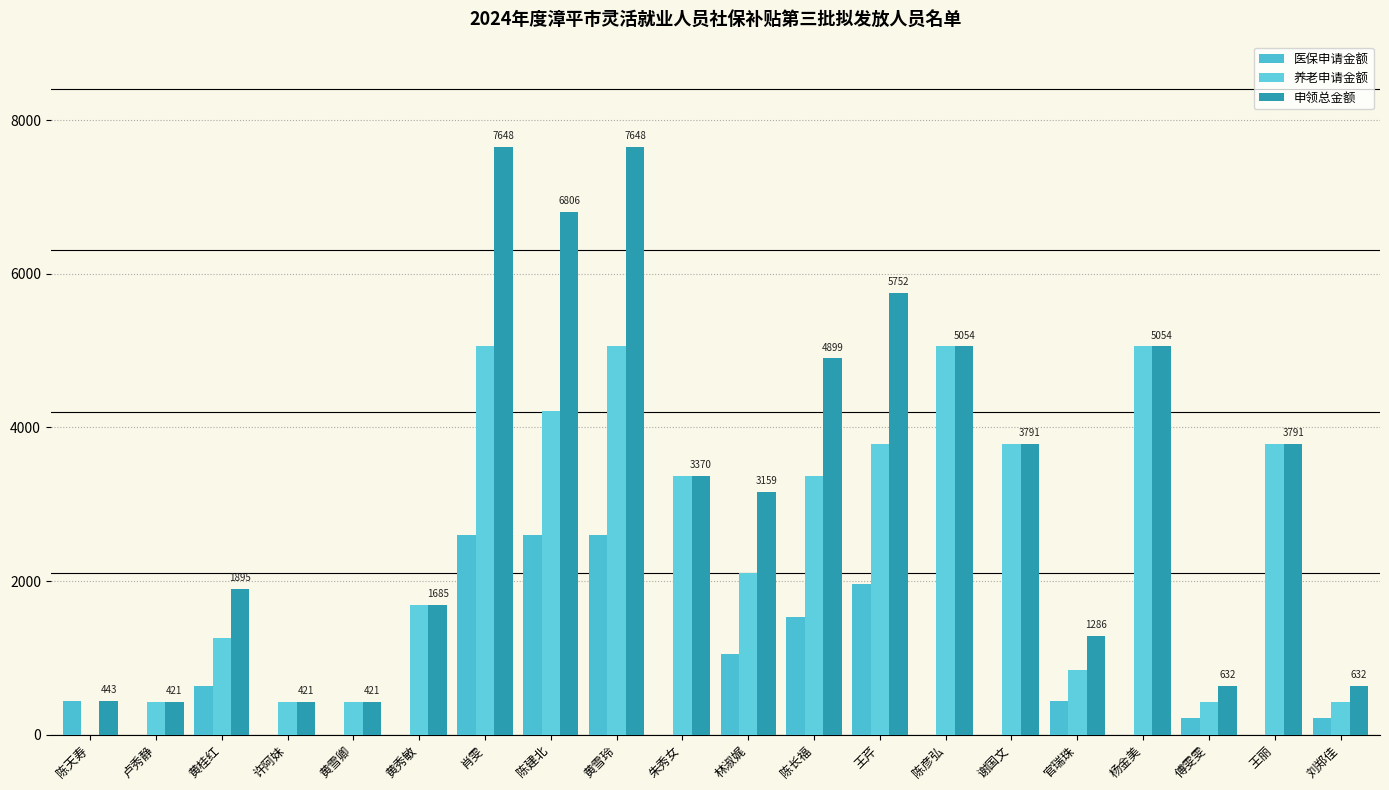

Which series has the largest total across all categories?

申领总金额